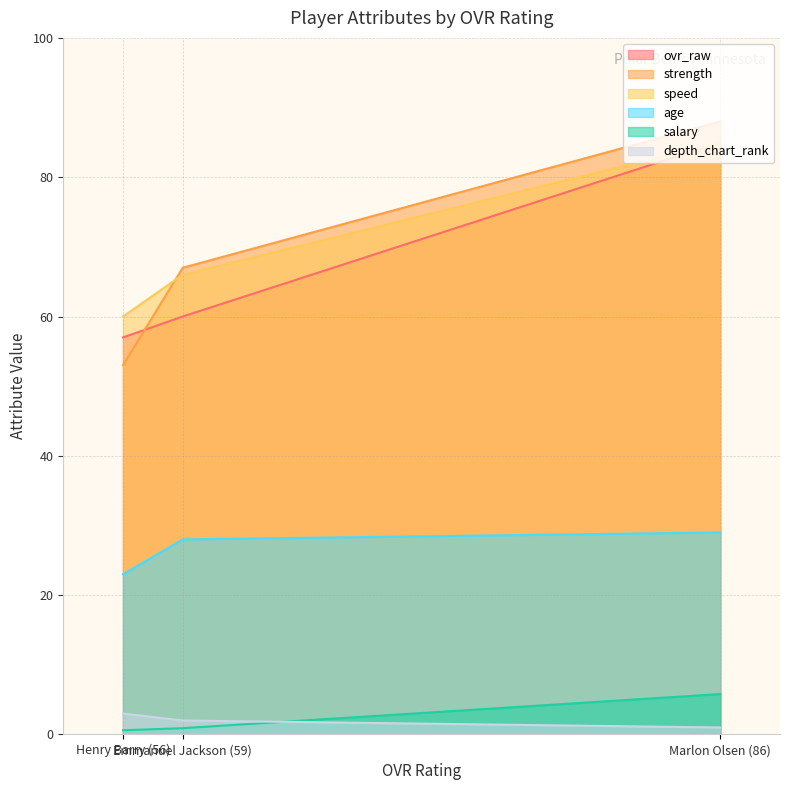

What are all the series names shown in the legend?

ovr_raw, strength, speed, age, salary, depth_chart_rank